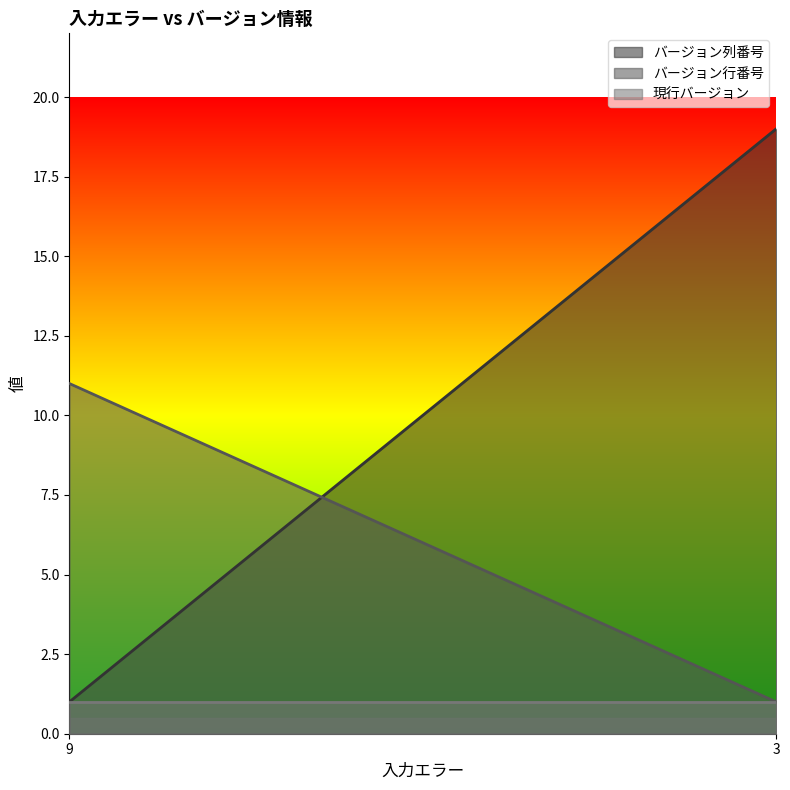

What are all the series names shown in the legend?

バージョン列番号, バージョン行番号, 現行バージョン